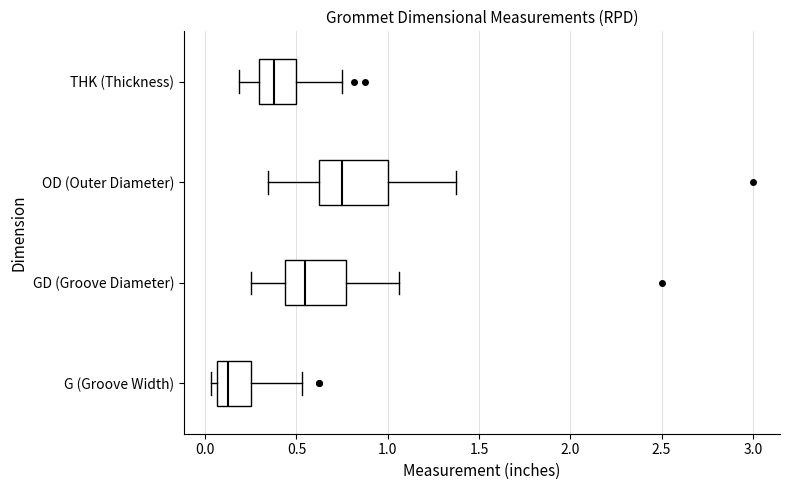

Reading bottom to top, transcribe this box plot: for each box, give where its median line is, the range the box spans, and where its two whiskers end, as read against the x-axis. The values are not printed on the chart, so give them approximately, as read against the axis.

G (Groove Width): median 0.15, box 0.05 to 0.25, whiskers 0.05 (just left of the box's left edge) to 0.55
GD (Groove Diameter): median 0.55, box 0.45 to 0.75, whiskers 0.25 to 1.05
OD (Outer Diameter): median 0.75, box 0.65 to 1.00, whiskers 0.35 to 1.40
THK (Thickness): median 0.40, box 0.30 to 0.50, whiskers 0.20 to 0.75